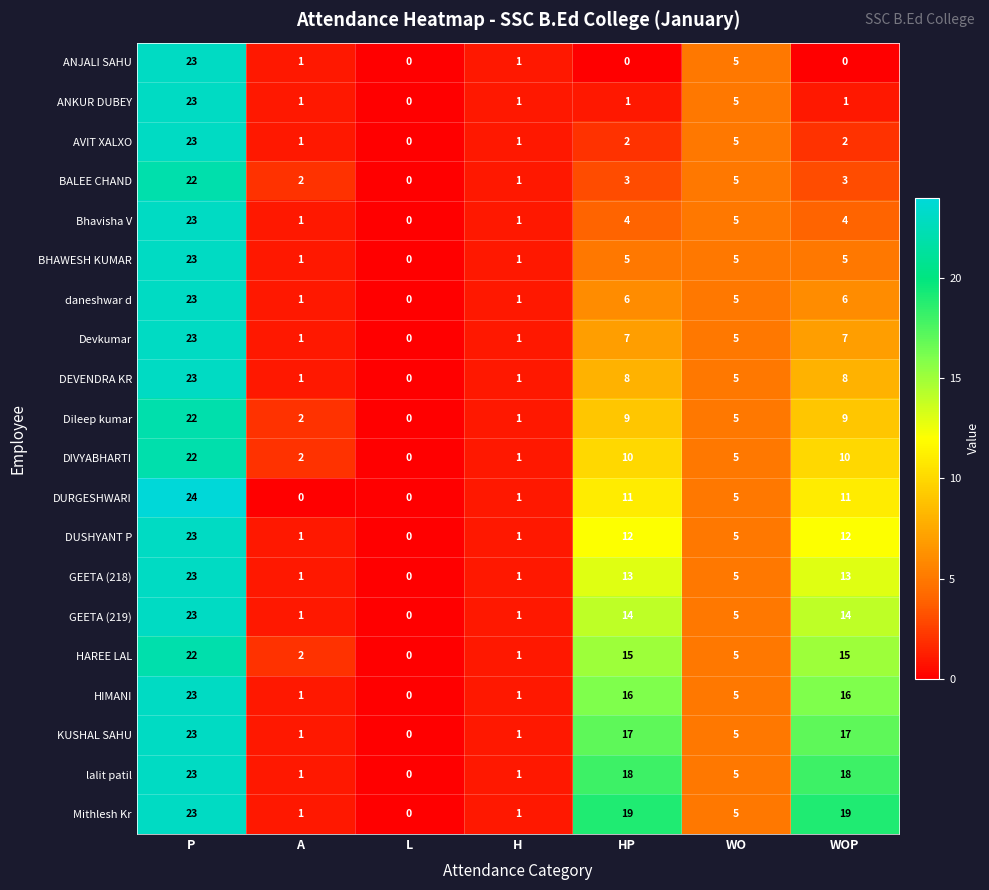

At which label does AVIT XALXO first exceed 2?

P